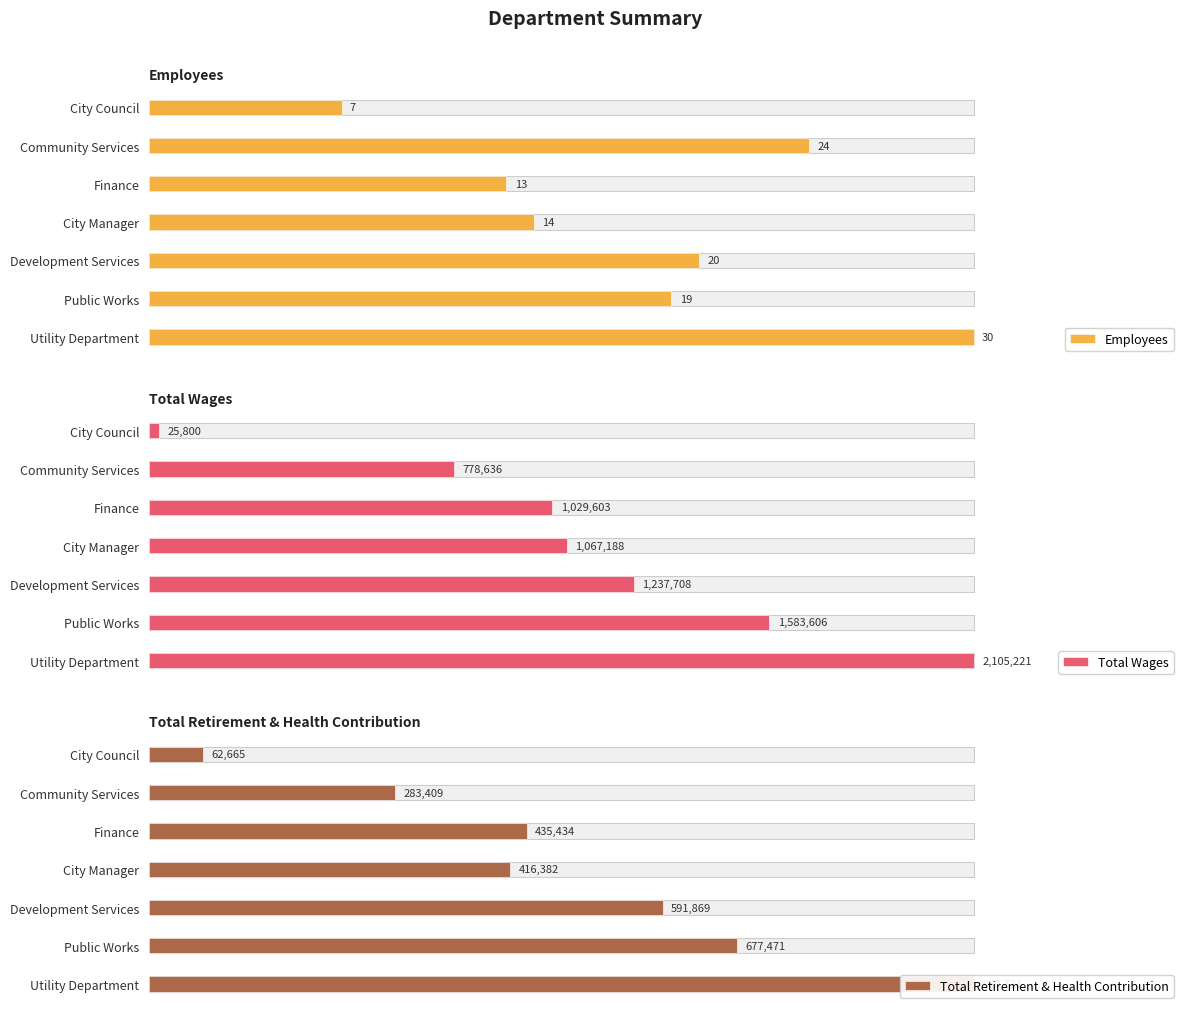

Count the number of data series in this chart.

3